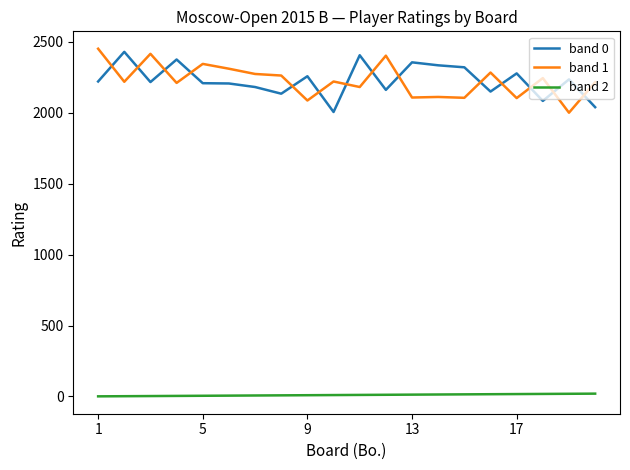

What are all the series names shown in the legend?

band 0, band 1, band 2